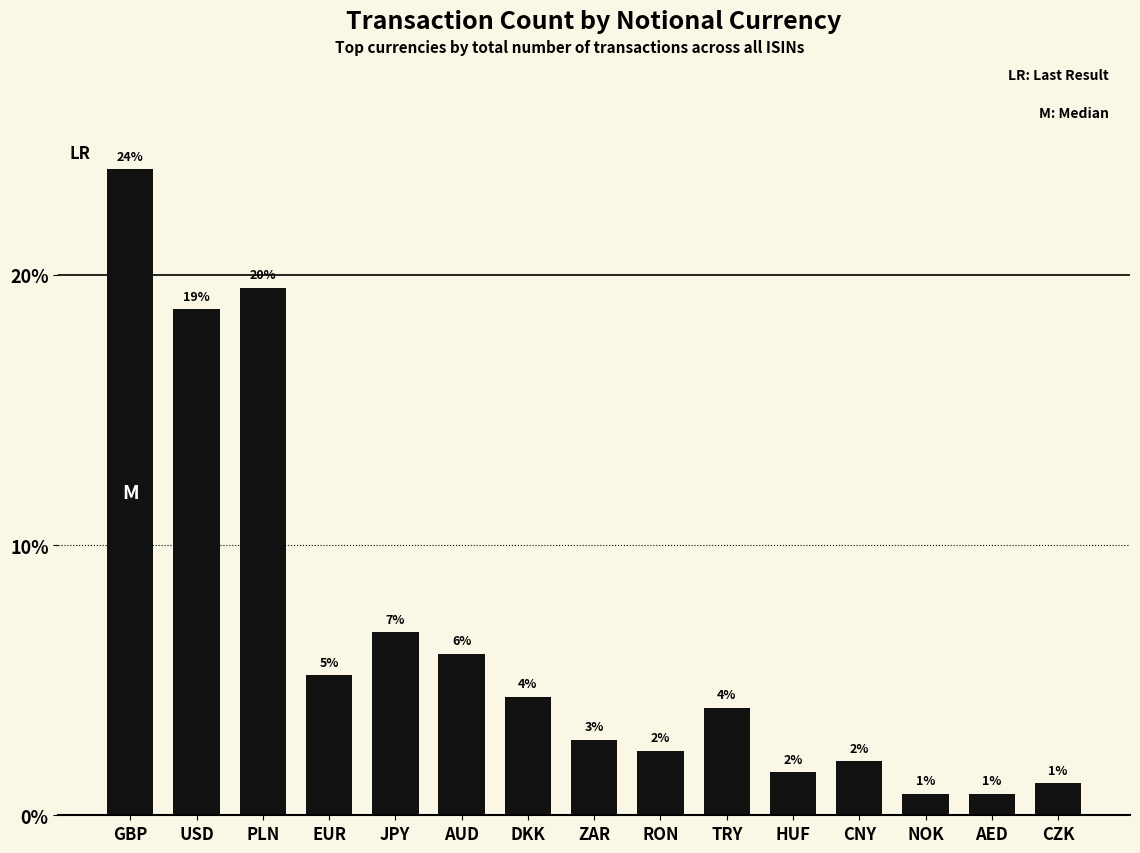

Are the bars horizontal?

No